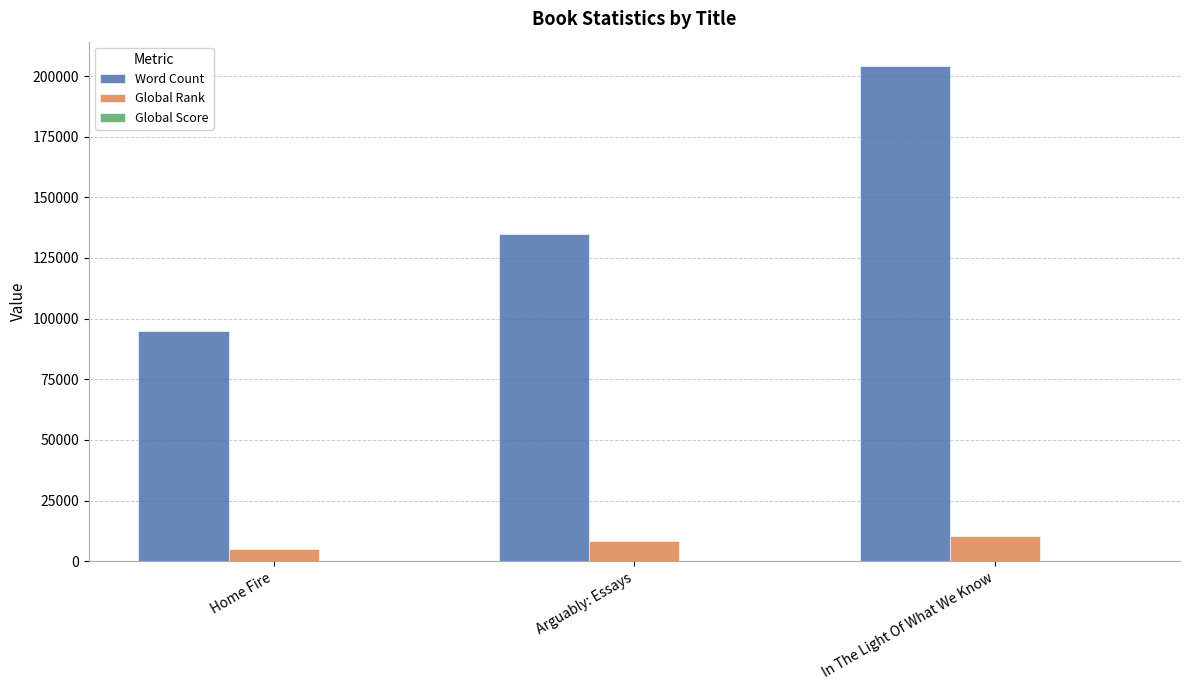

How many categories are shown in the chart?

3